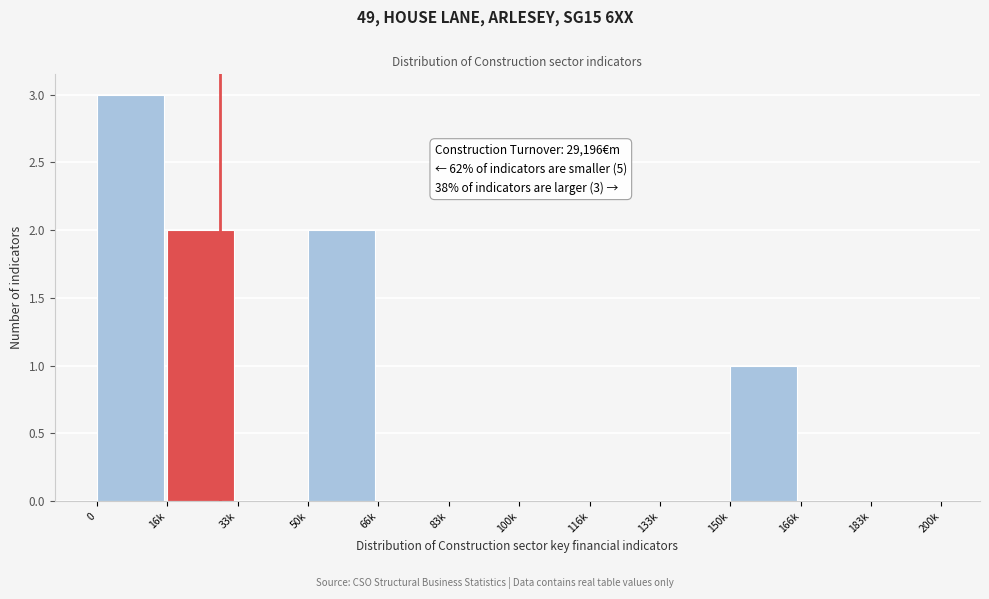

Reading right to left, what are all the values shown in this chart?

183k=0	166k=0	150k=1	133k=0	116k=0	100k=0	83k=0	66k=0	50k=2	33k=0	16k=2	0=3